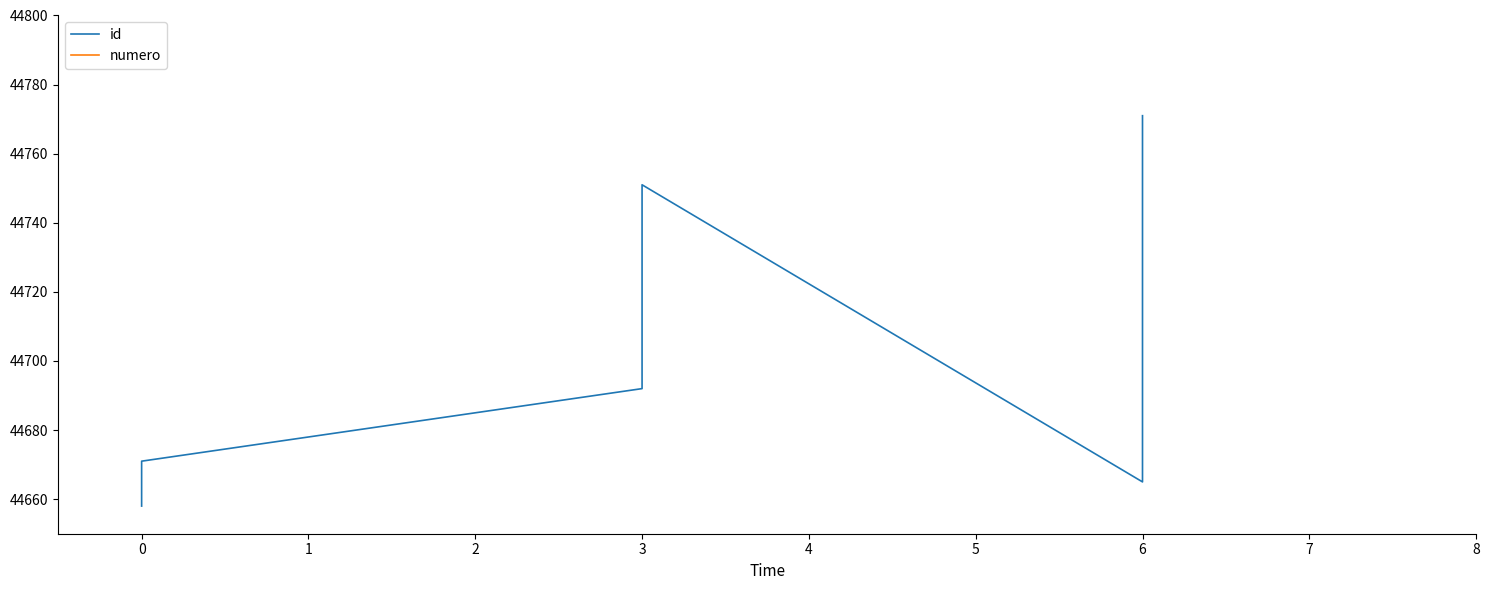

The value of numero at 0 is 6. True or false?

True